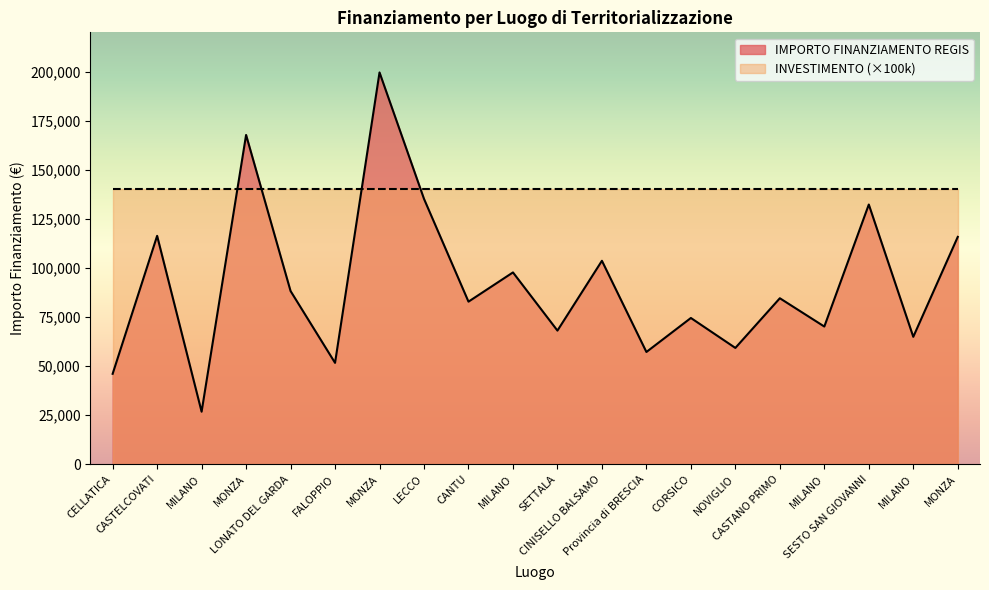

How many data points are less than 84538?

10